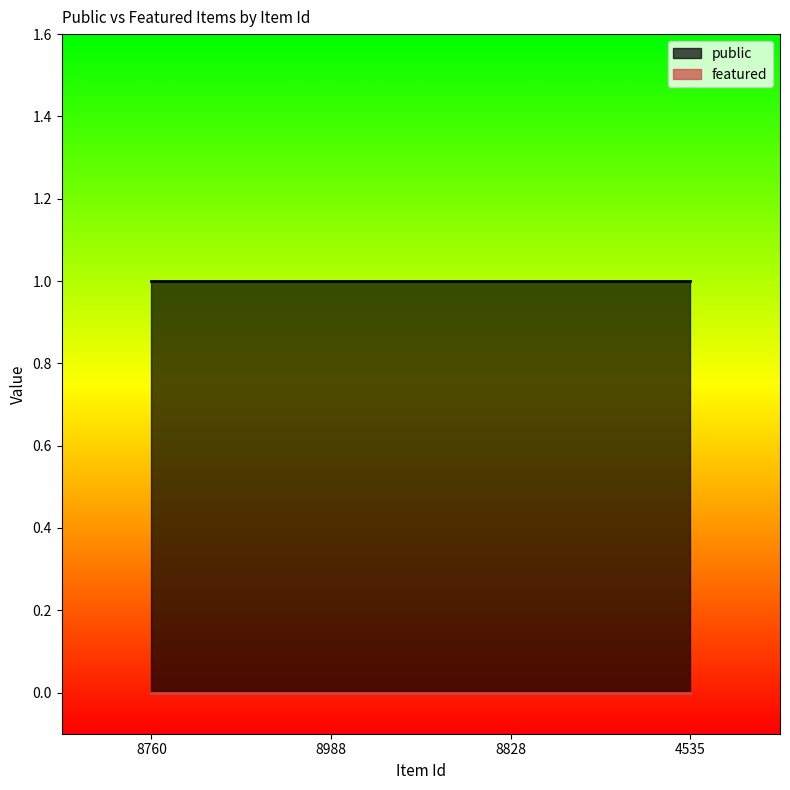

Which category has the lowest value in the featured series?

8760